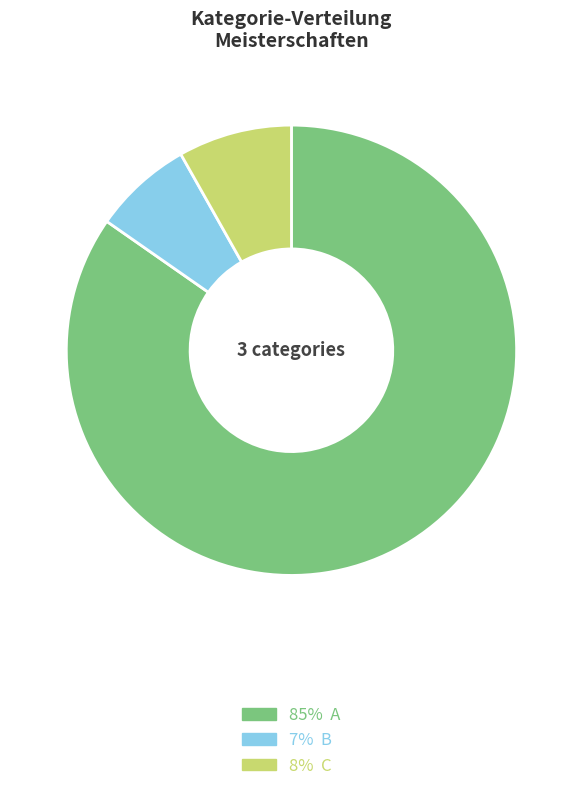

How many segments does this pie chart have?

3